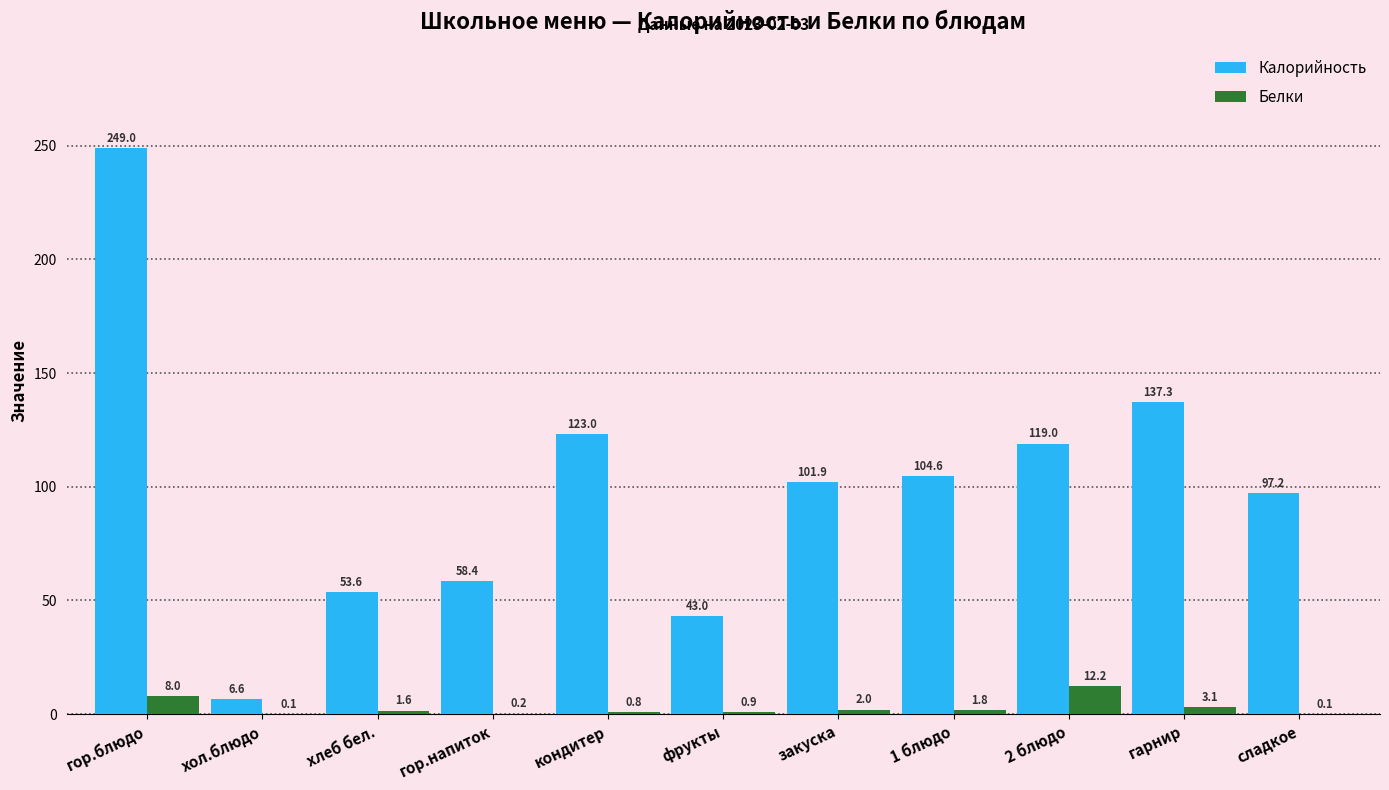

Read the Белки value at сладкое.

0.1